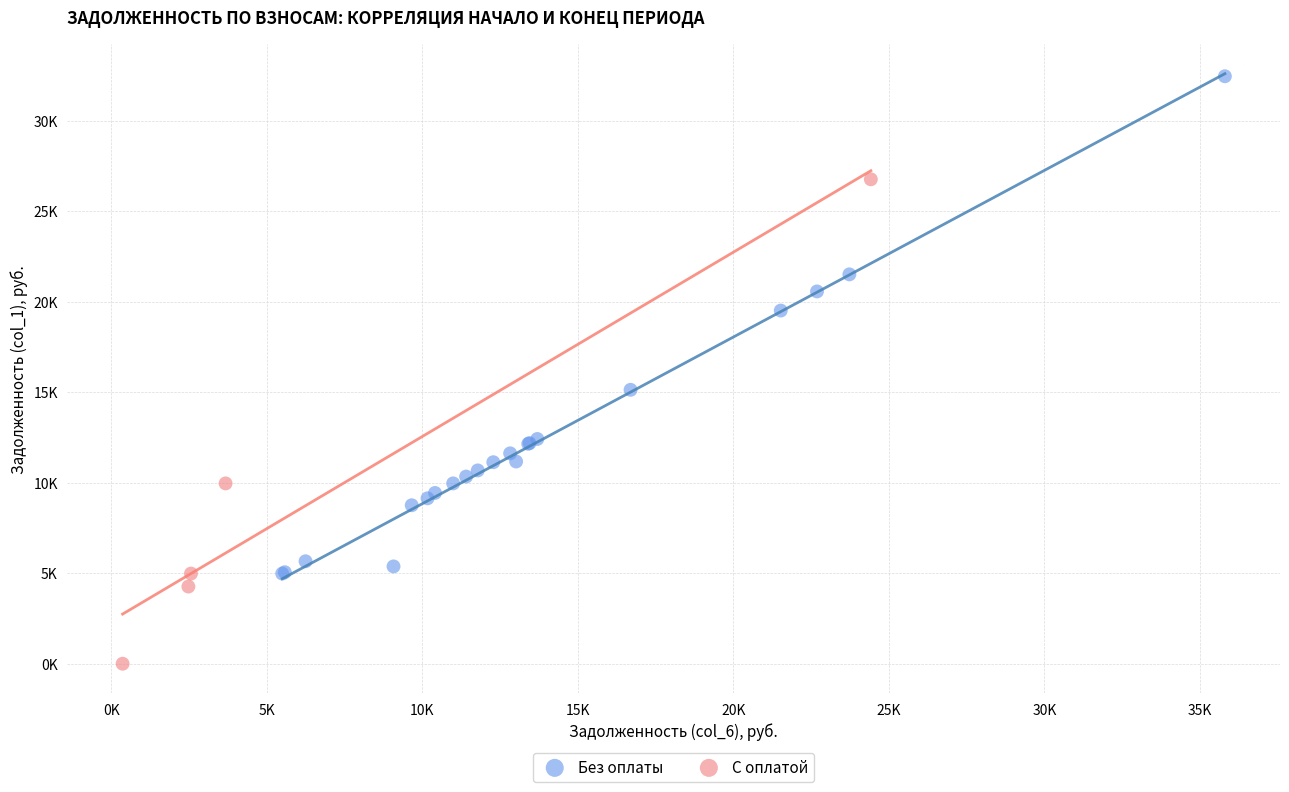

What are all the series names shown in the legend?

Без оплаты, С оплатой